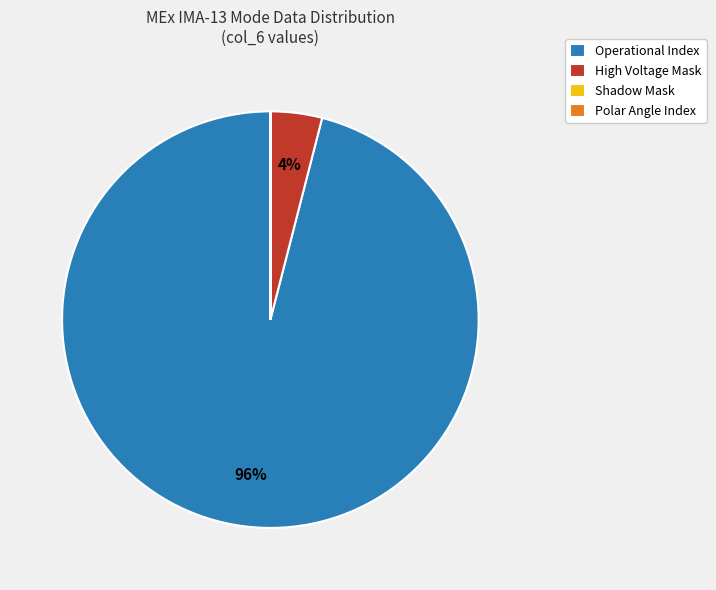

Is there a majority slice in this chart?

Yes